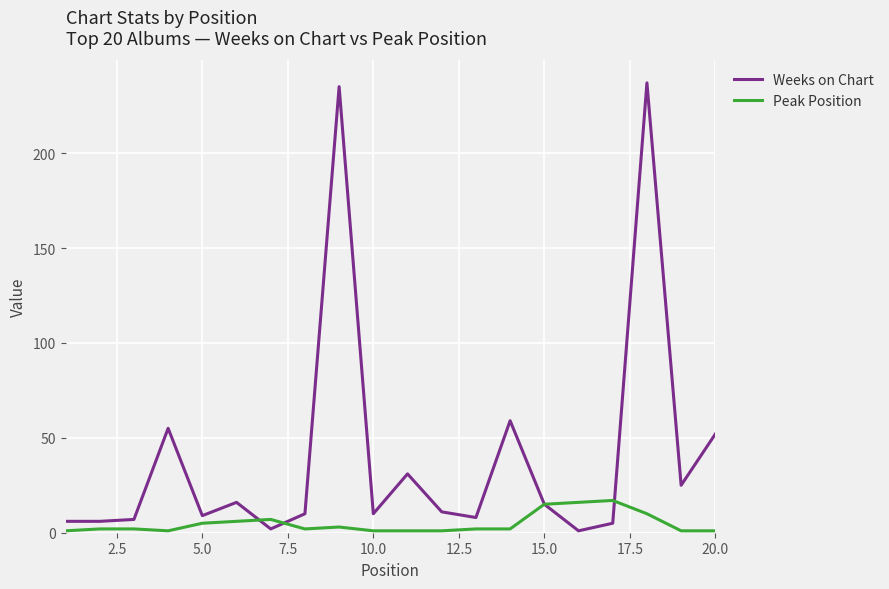

Which series has the largest total across all categories?

Weeks on Chart